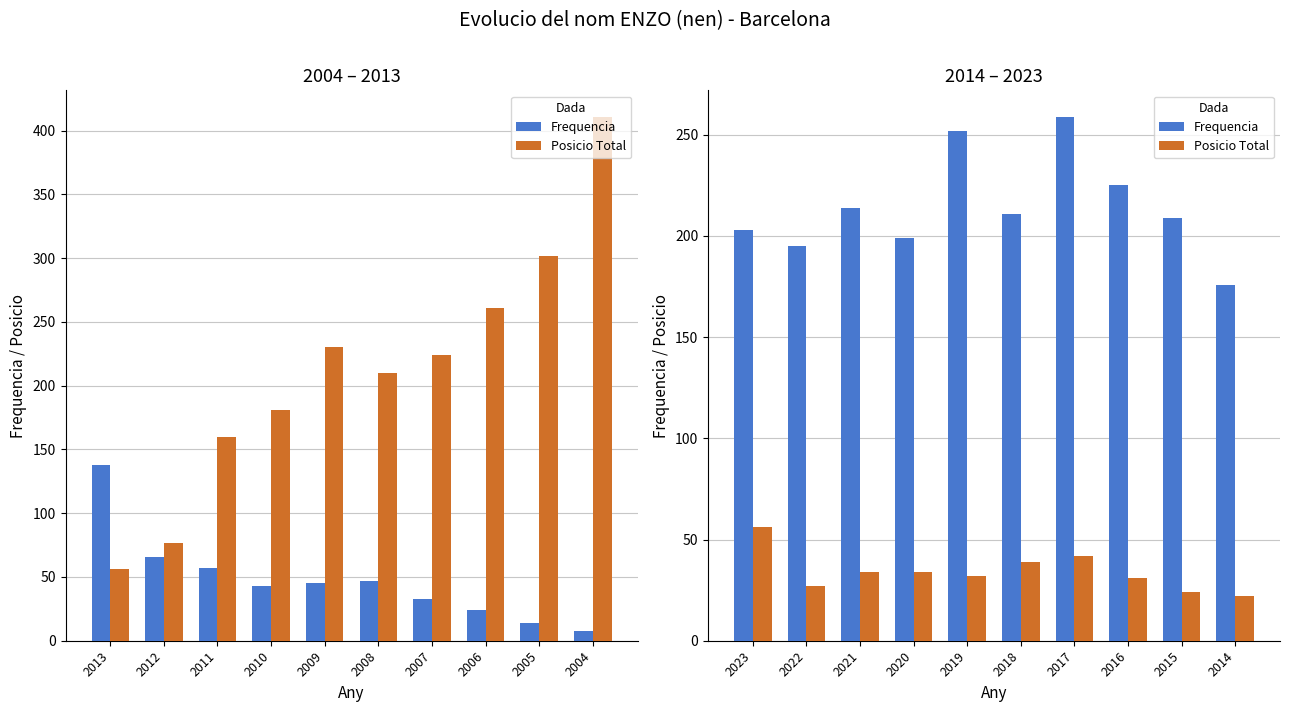

List the series in order of their peak value, lowest first.

Posicio Total, Frequencia